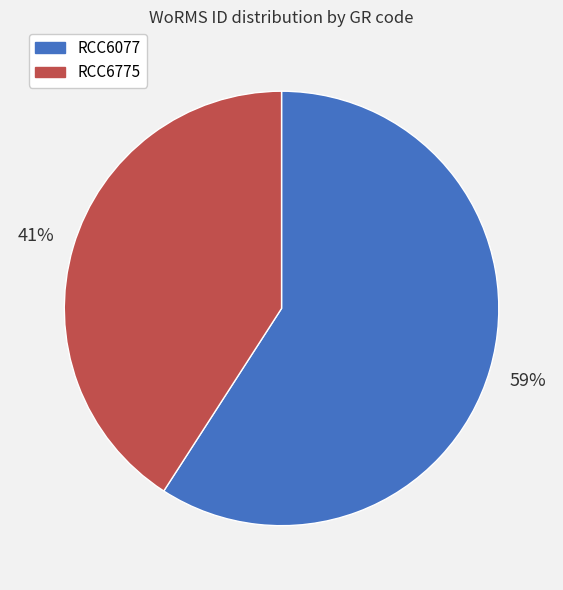

Is the sum of RCC6775 and RCC6077 greater than half?

Yes